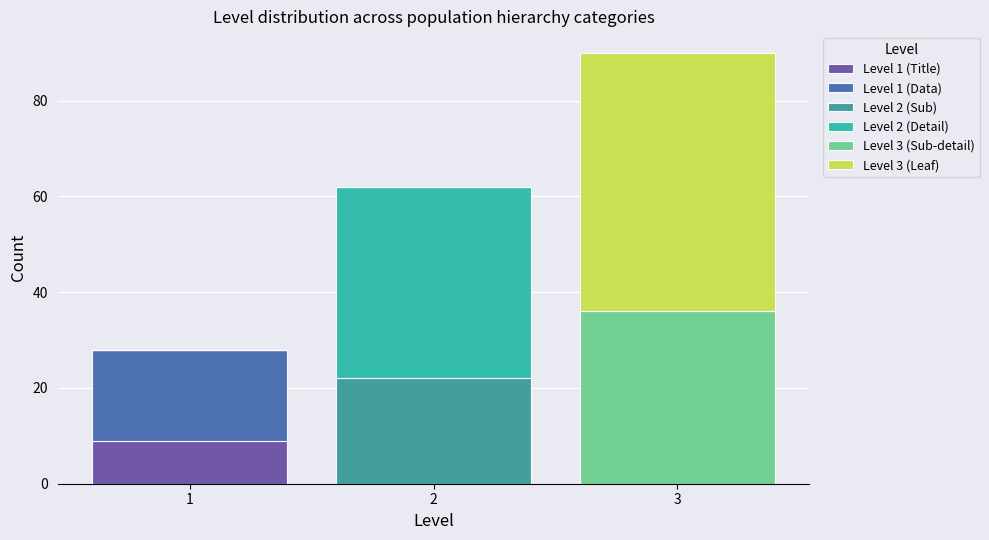

Which range on the x-axis has the tallest stacked bar (by total height)?

2.5 to 3.5